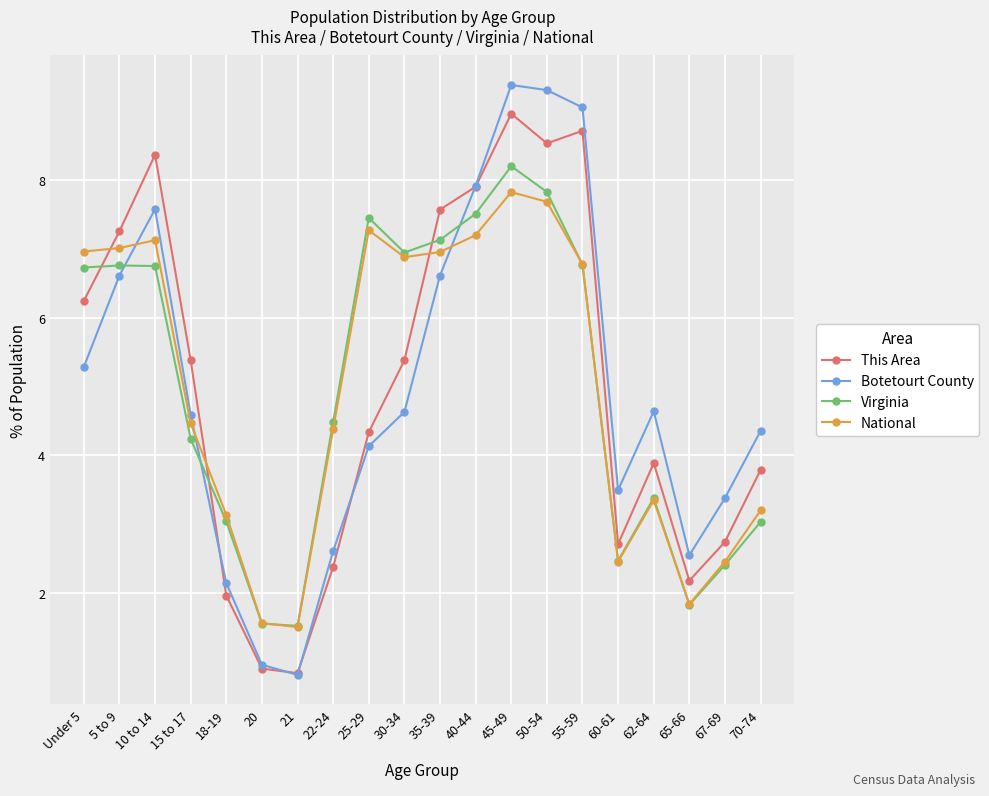

Where does the Virginia series first go above 6?

Under 5